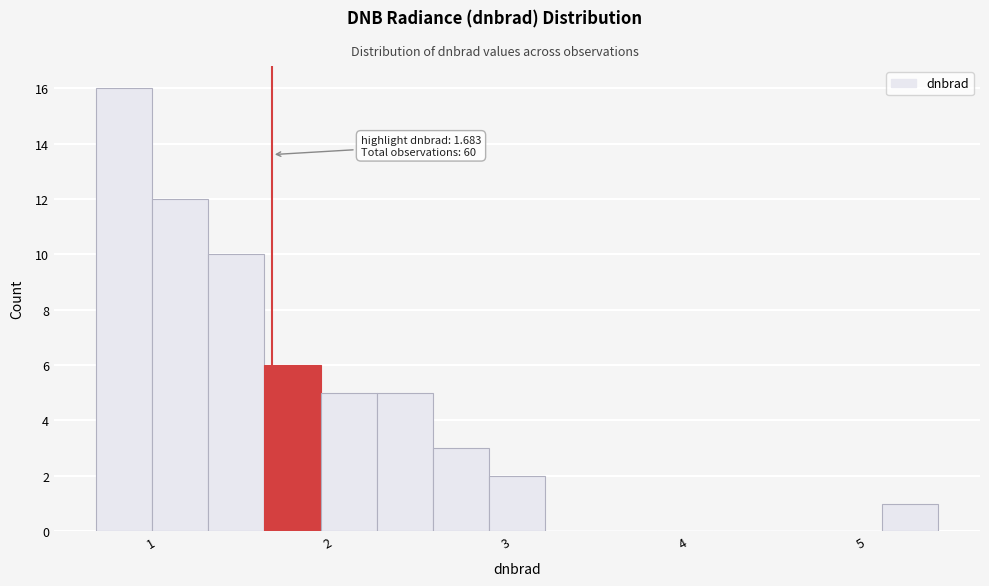

Read against the x-axis, roughly where is the centre of the tallest bar?

0.9